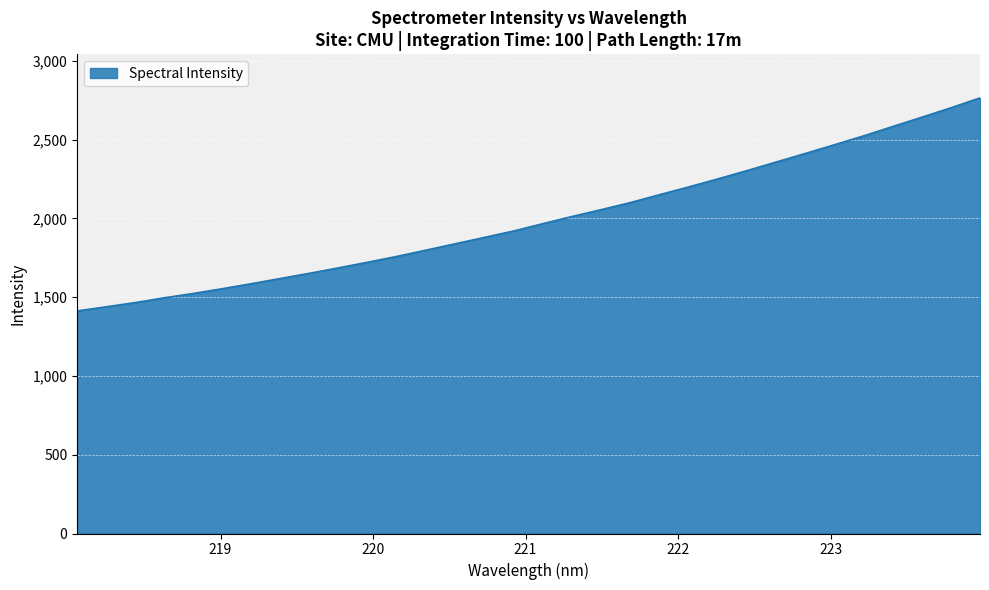

What is the greatest value displayed?

2765.3